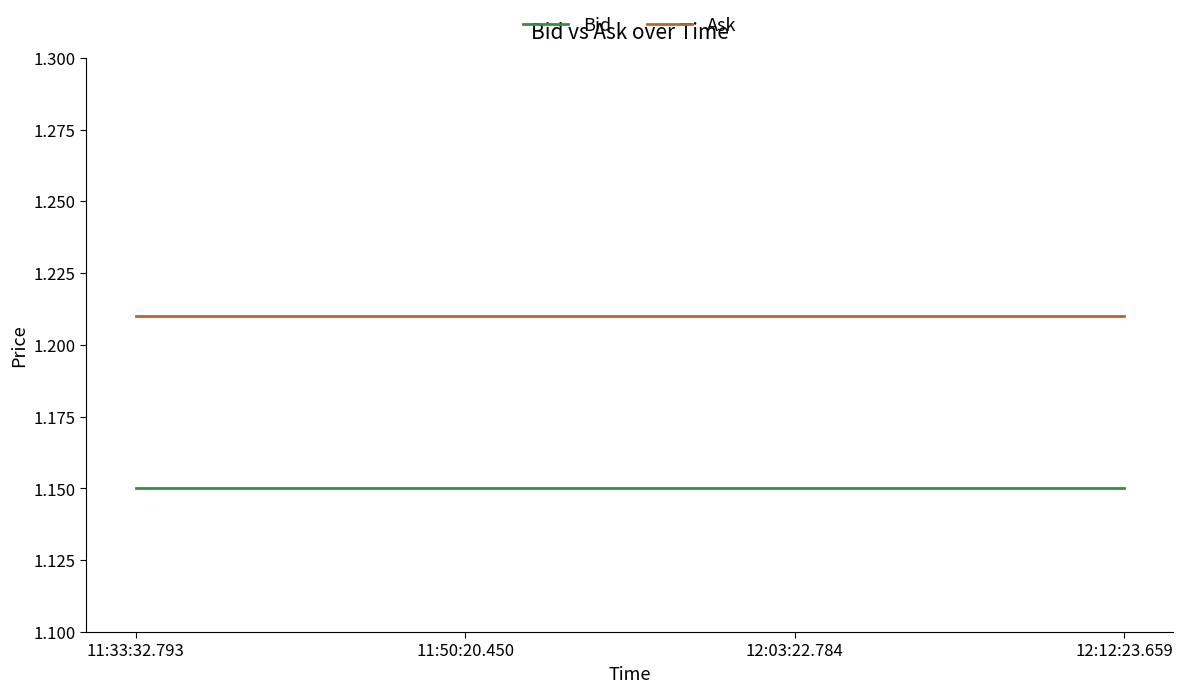

True or false: Ask and Bid cross at least once.

False